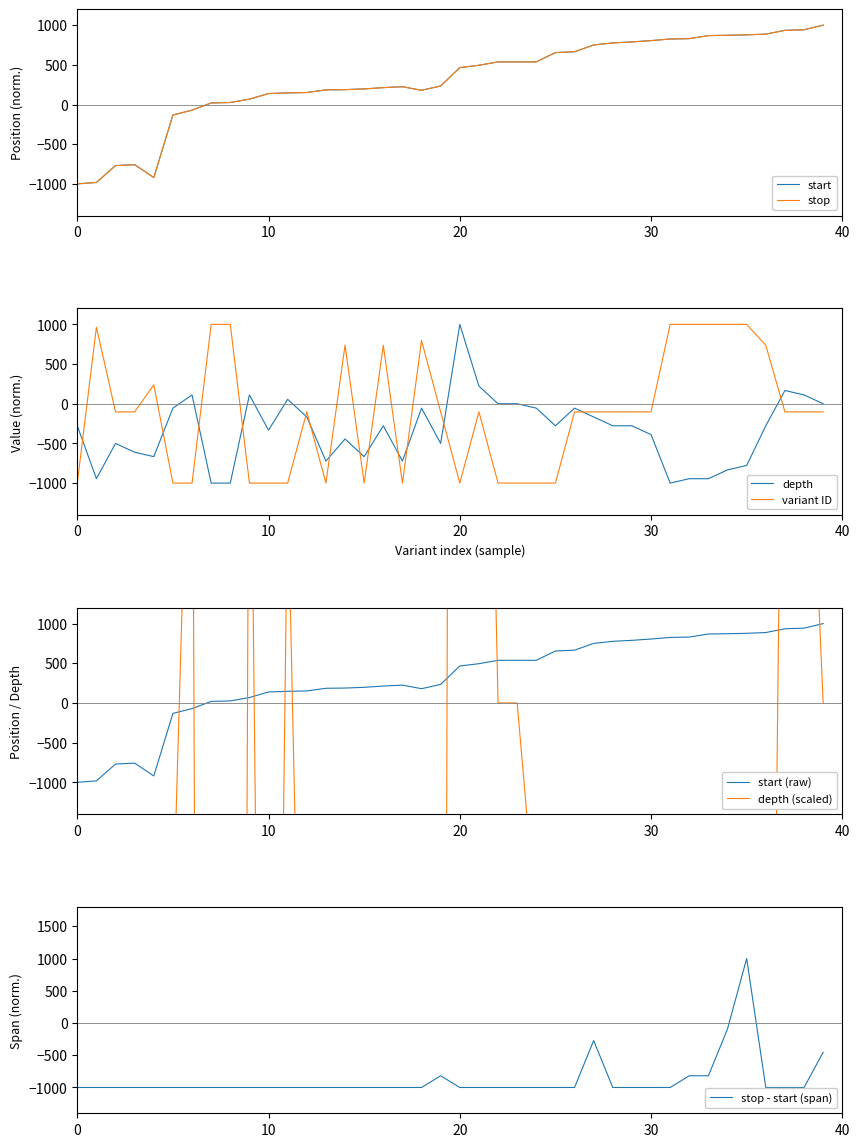

What is the minimum value for start?

-1000.0